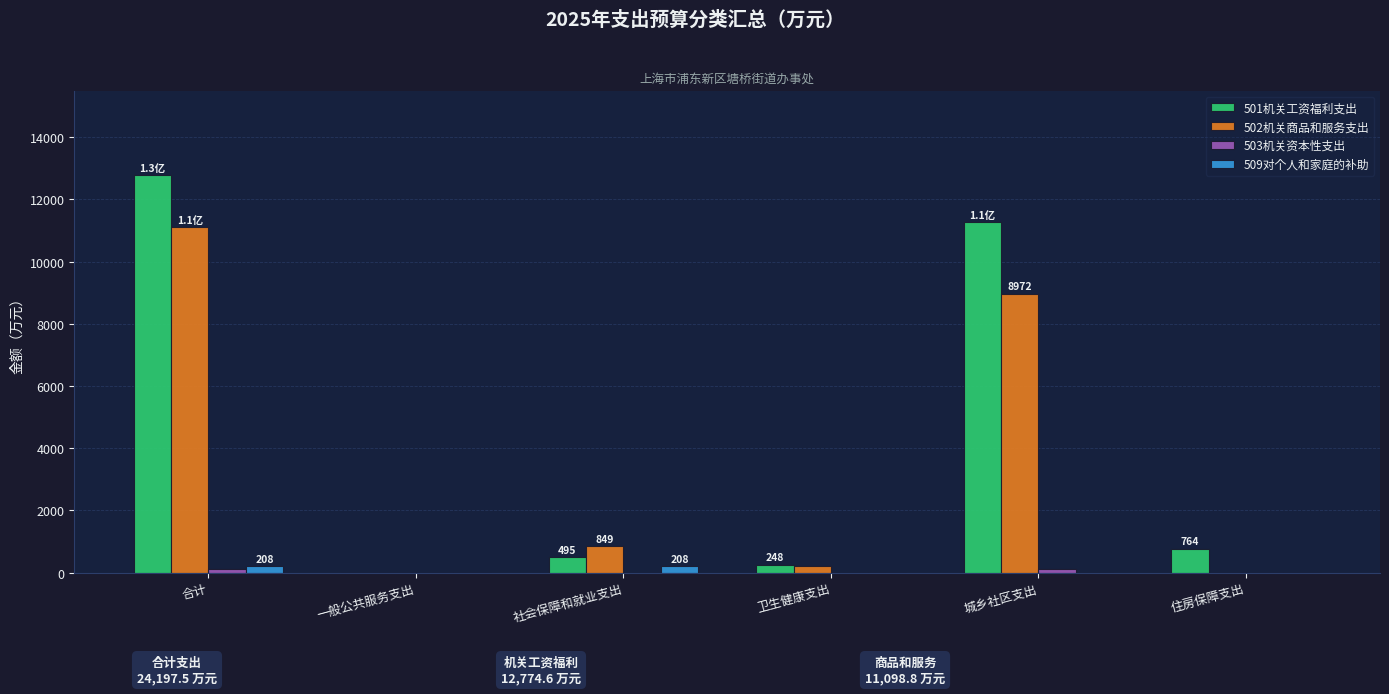

How many groups of bars are there?

6